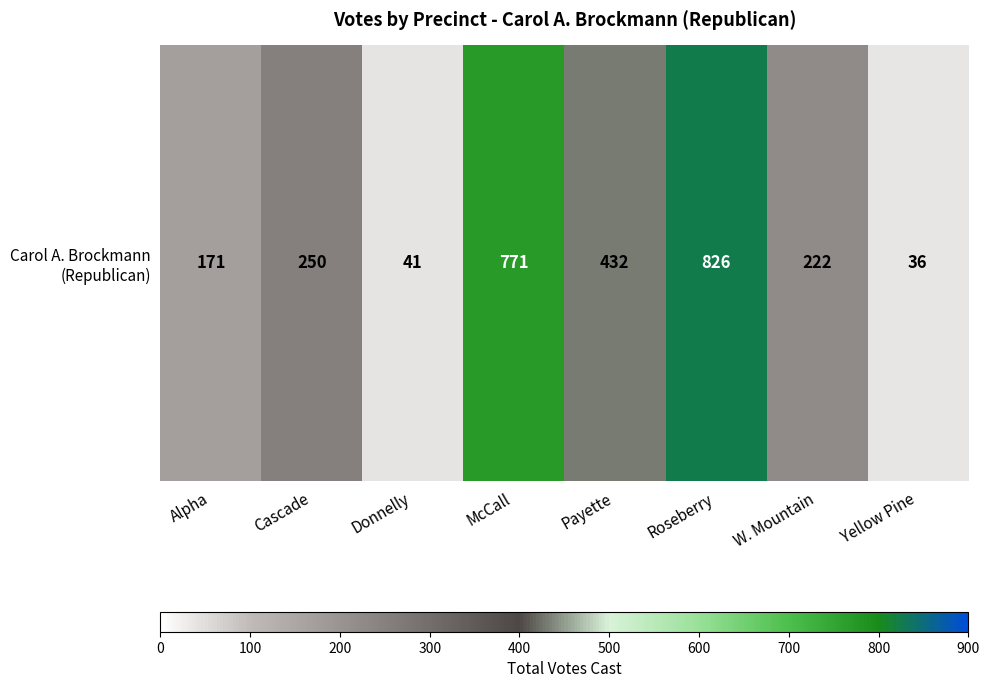

Rank the categories by value from highest to lowest.

Roseberry, McCall, Payette, Cascade, W. Mountain, Alpha, Donnelly, Yellow Pine